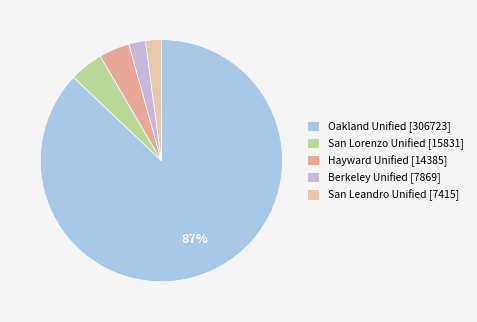

How many segments does this pie chart have?

5